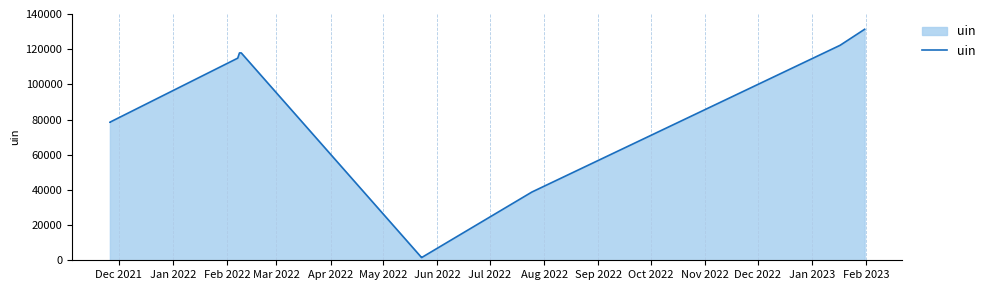

How many lines are shown in the chart?

1